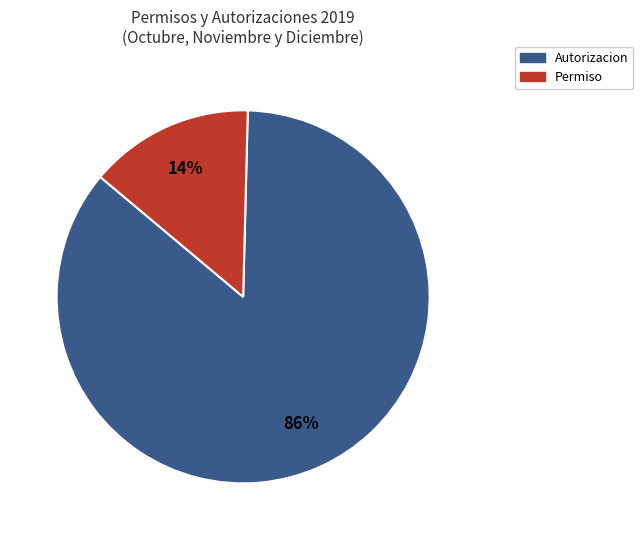

To the nearest percent, what is the average slice percentage?

50%